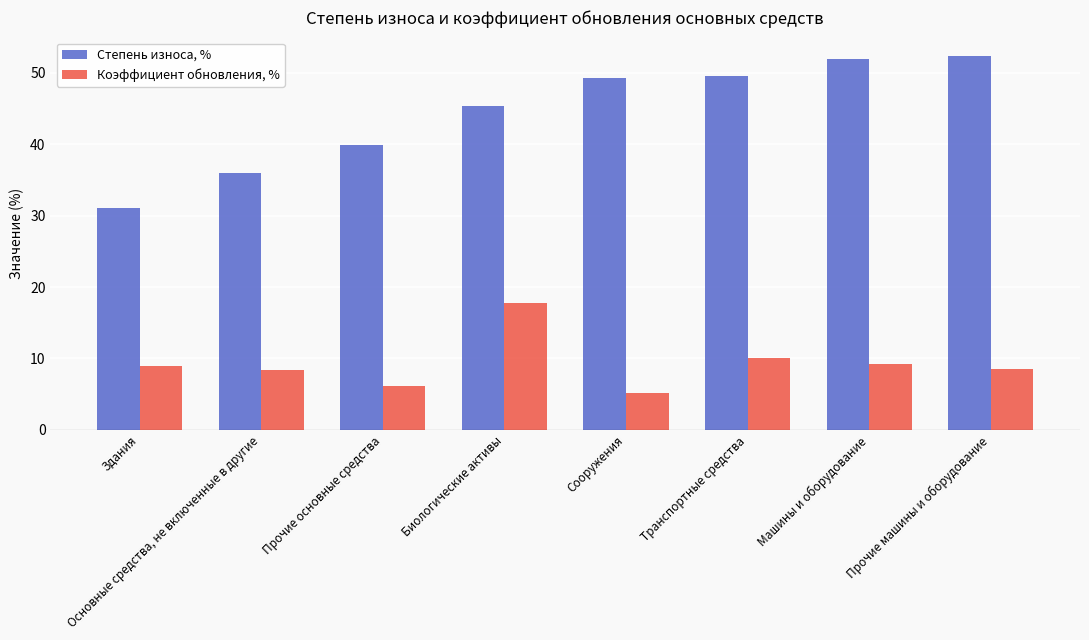

At how many categories does at least one series exceed 41?

5